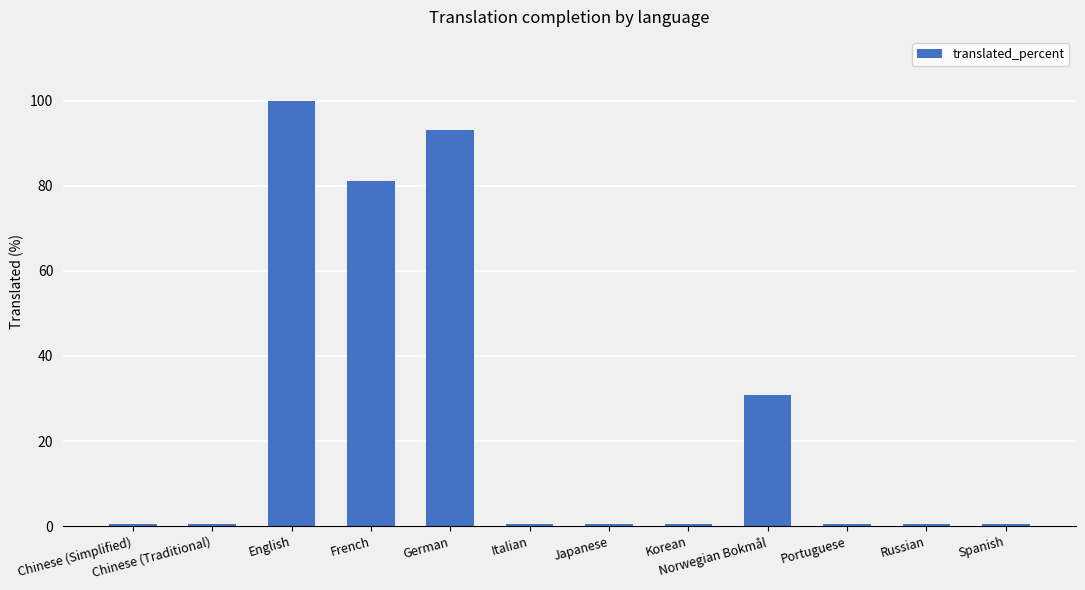

How many distinct data groups are displayed?

1